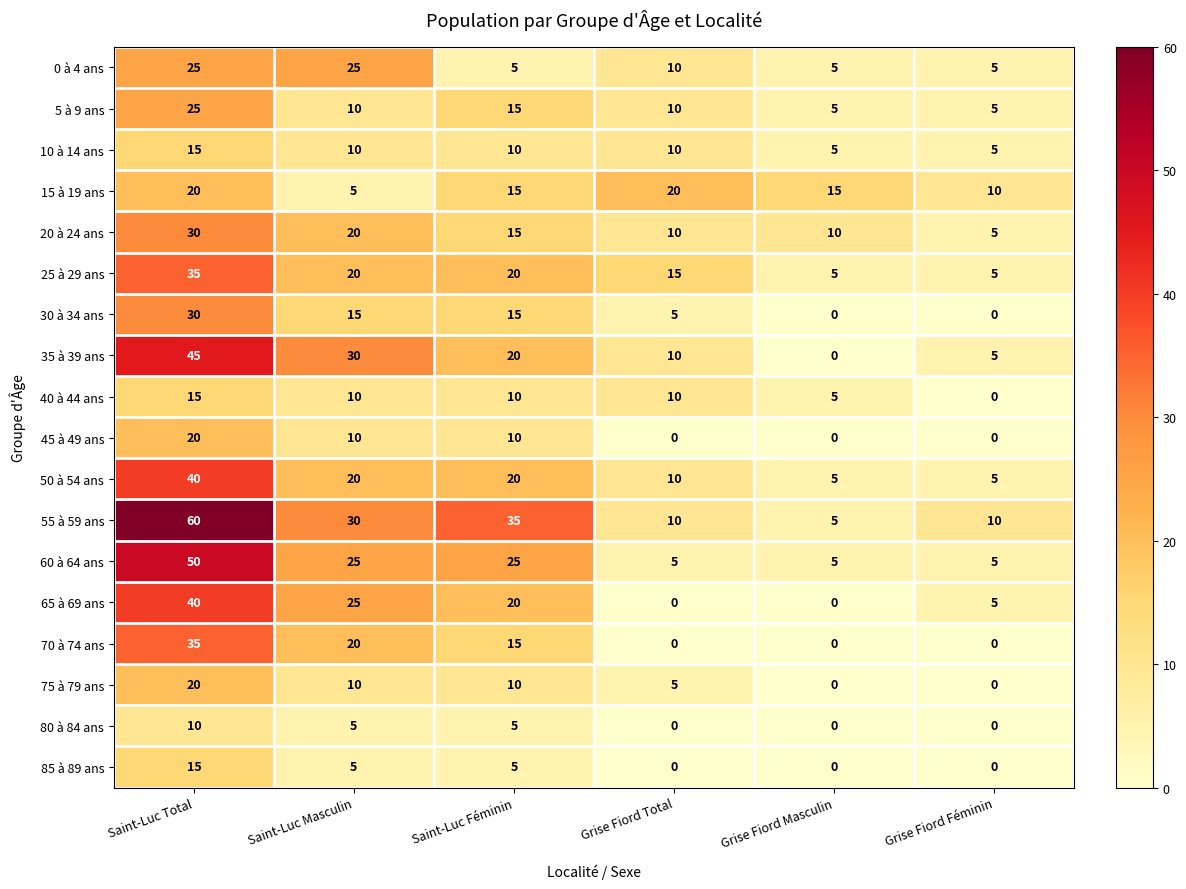

Which series has the largest range (max minus min)?

55 à 59 ans